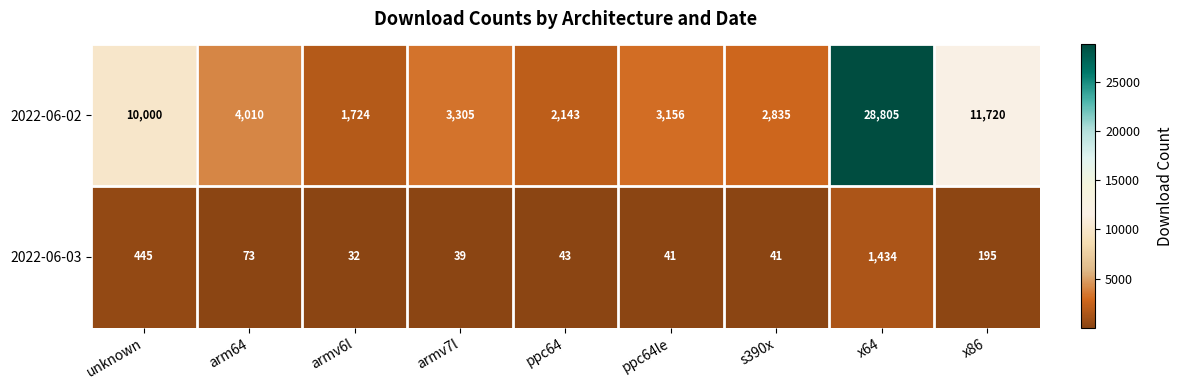

Count the number of categories in the chart.

9